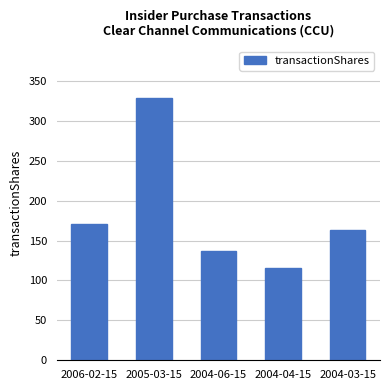

How many data points are less than 163?

2